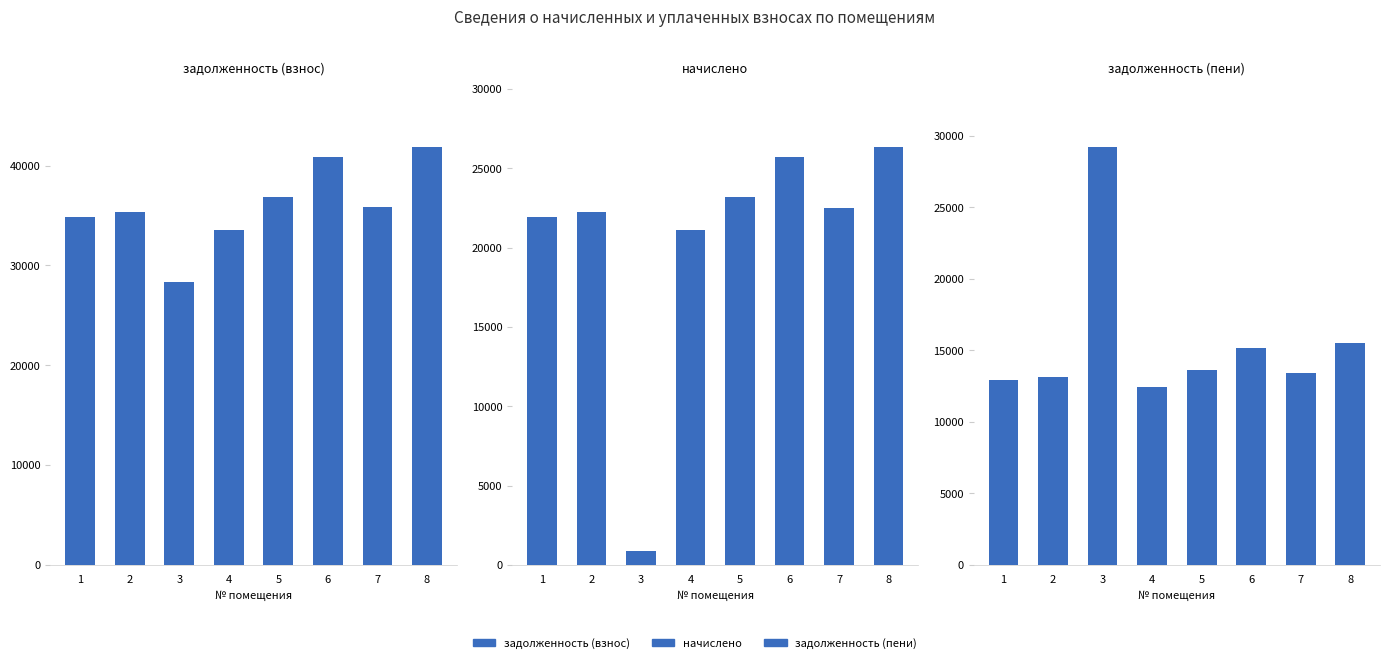

The начислено series shows 876.5 at 3. True or false?

True